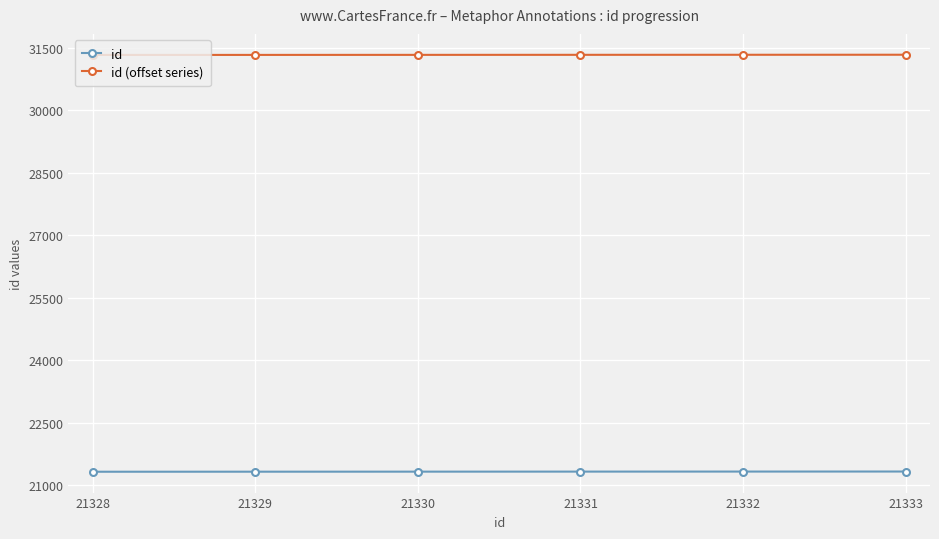

True or false: id has a value of 14755 at 21328.

False